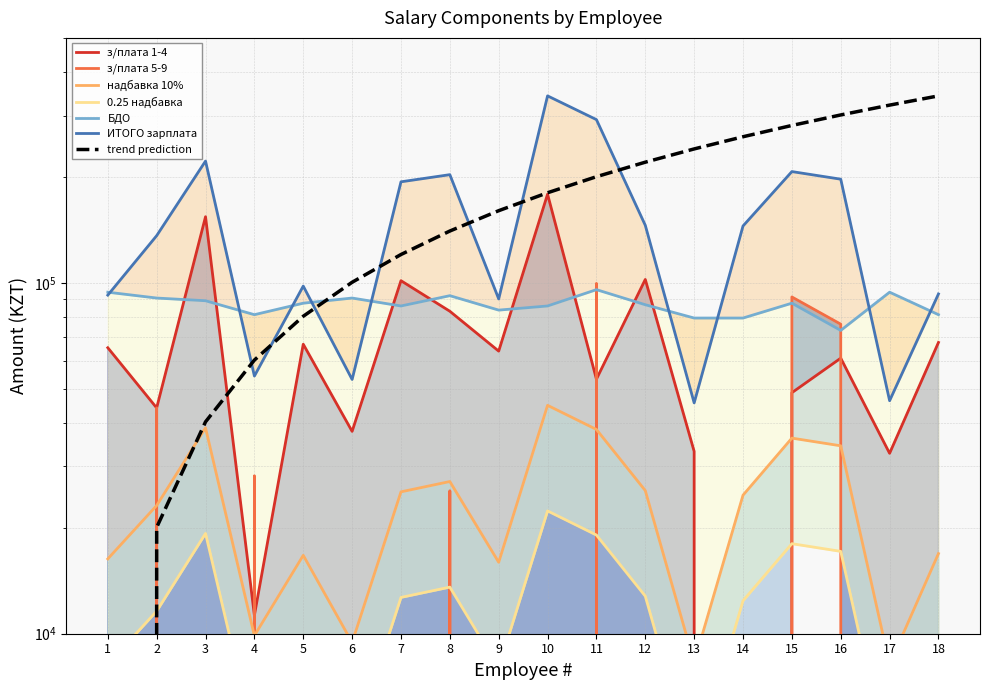

At how many categories does at least one series exceed 259442?

2